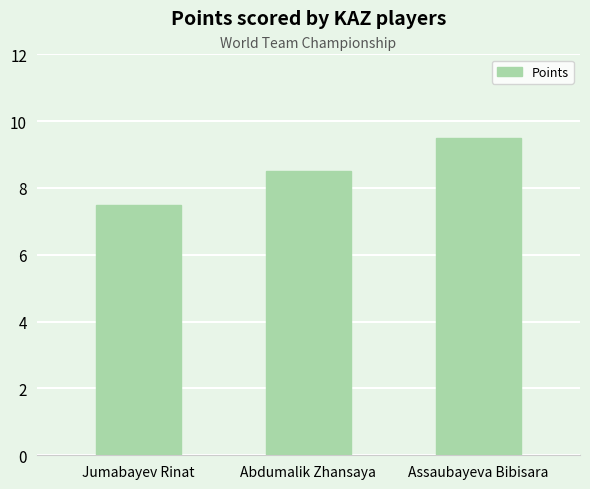

What is the change in value from Abdumalik Zhansaya to Assaubayeva Bibisara?

+1.0